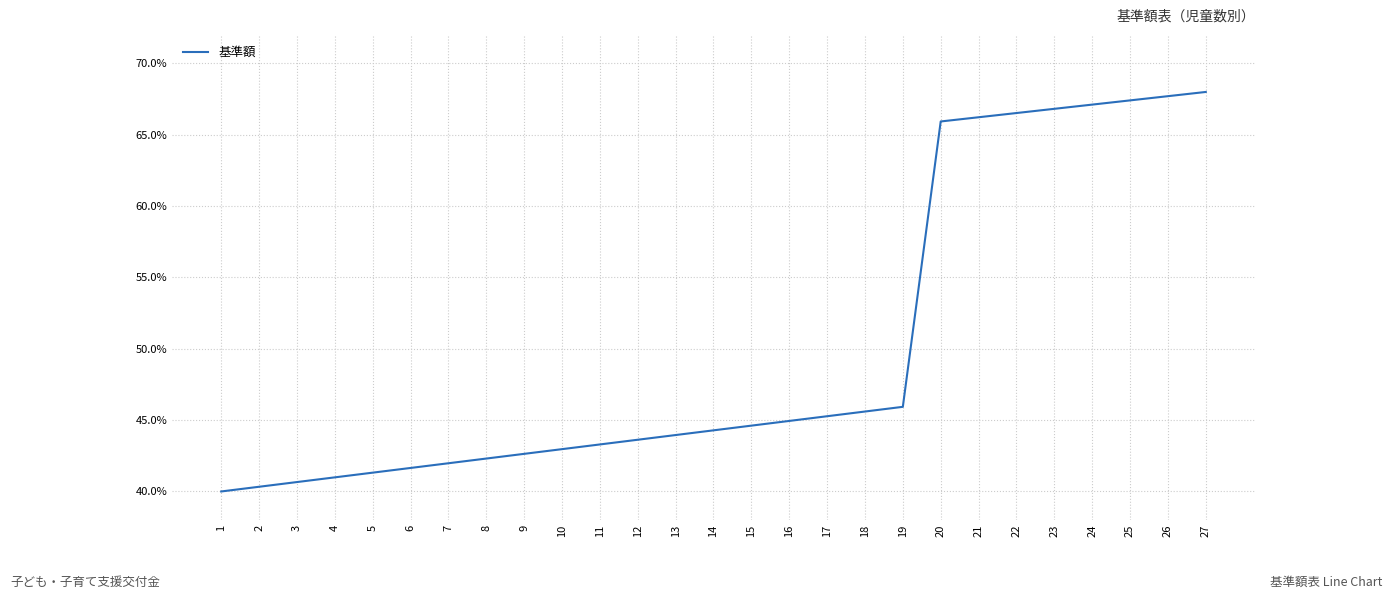

True or false: there are more than 0 points higher than both neighbors.

False